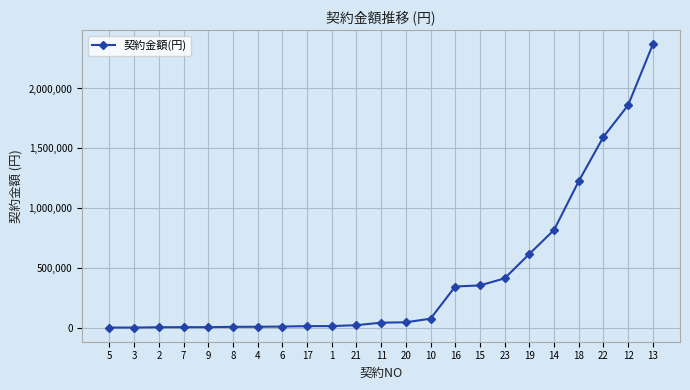

What is the sum of the values at 5 and 8?

6531